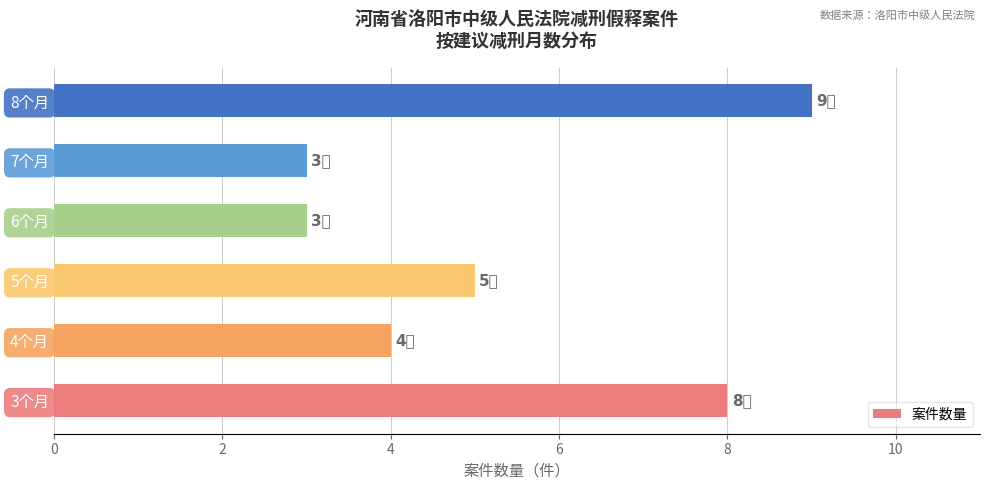

Approximately how many times larger is the value at 3个月 compared to 4个月?

2.0